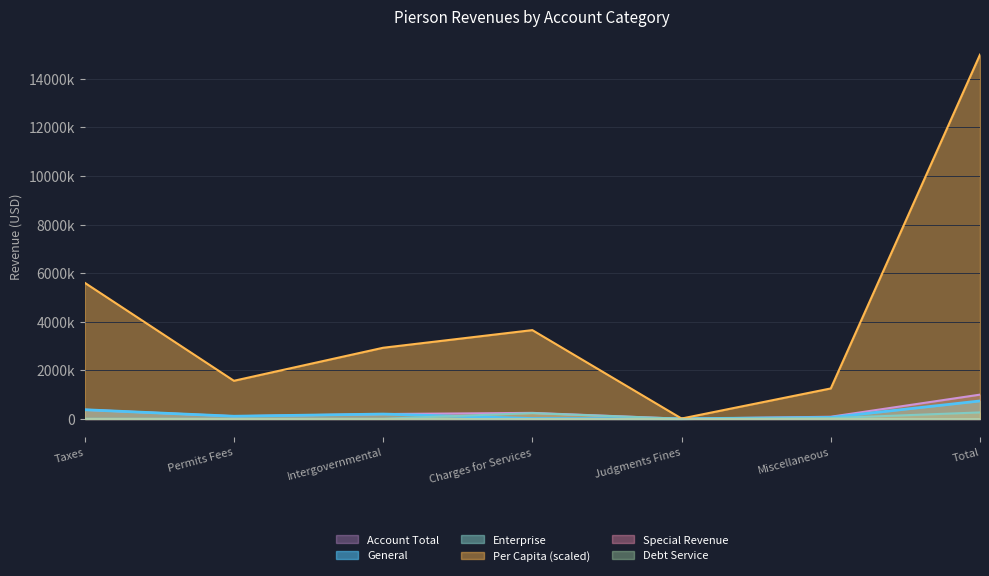

What is the difference between the highest and lowest values at Judgments Fines?

8663.2